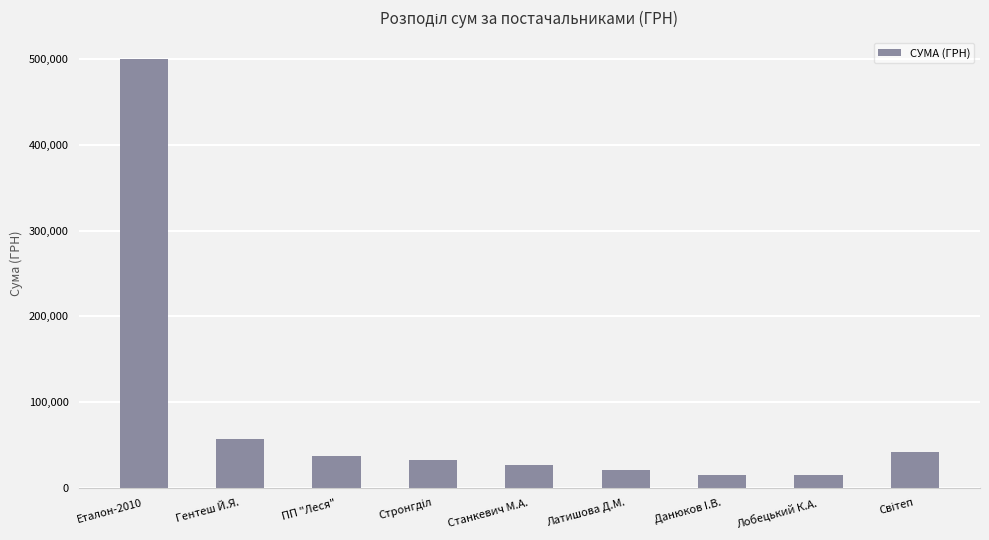

What is the maximum value shown in the chart?

499878.9